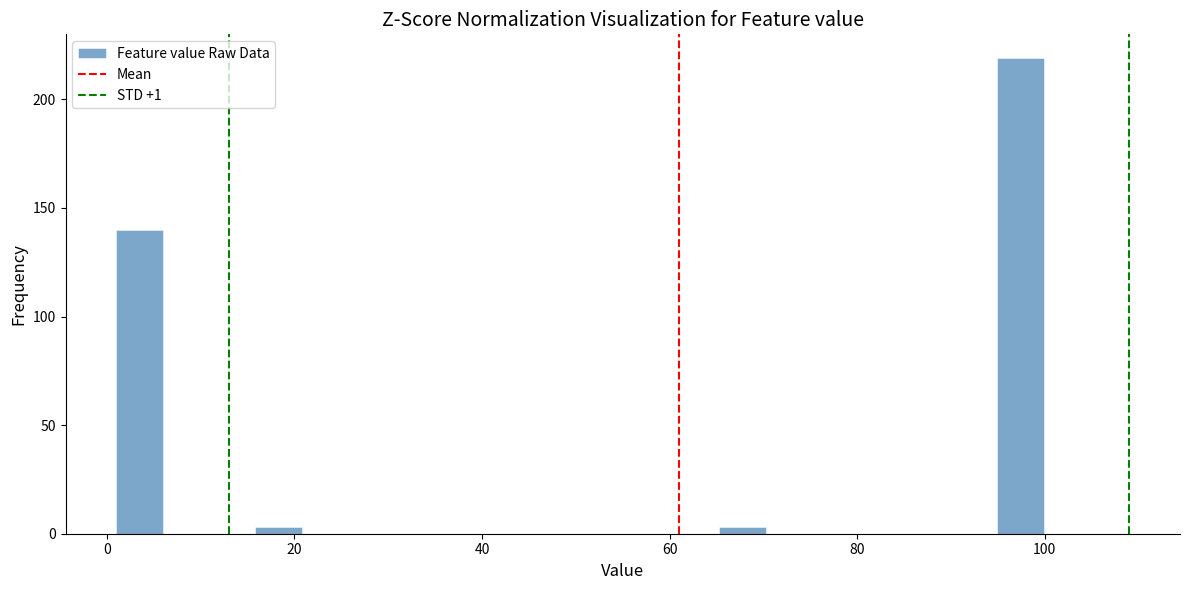

Around what value on the x-axis is the tallest bar? Give the approximate position of its centre, as read against the axis.

98